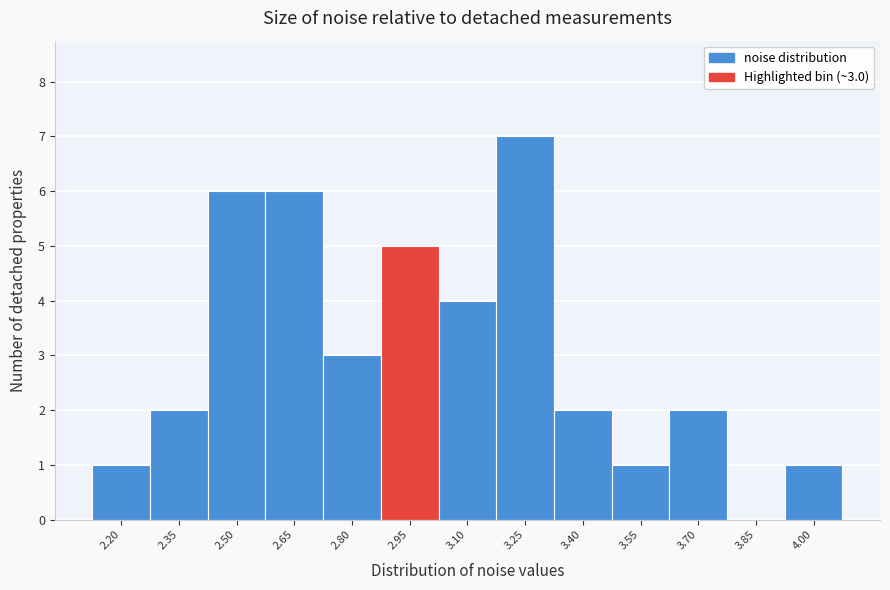

Over which range of the x-axis is the bar tallest?

3.18 to 3.32